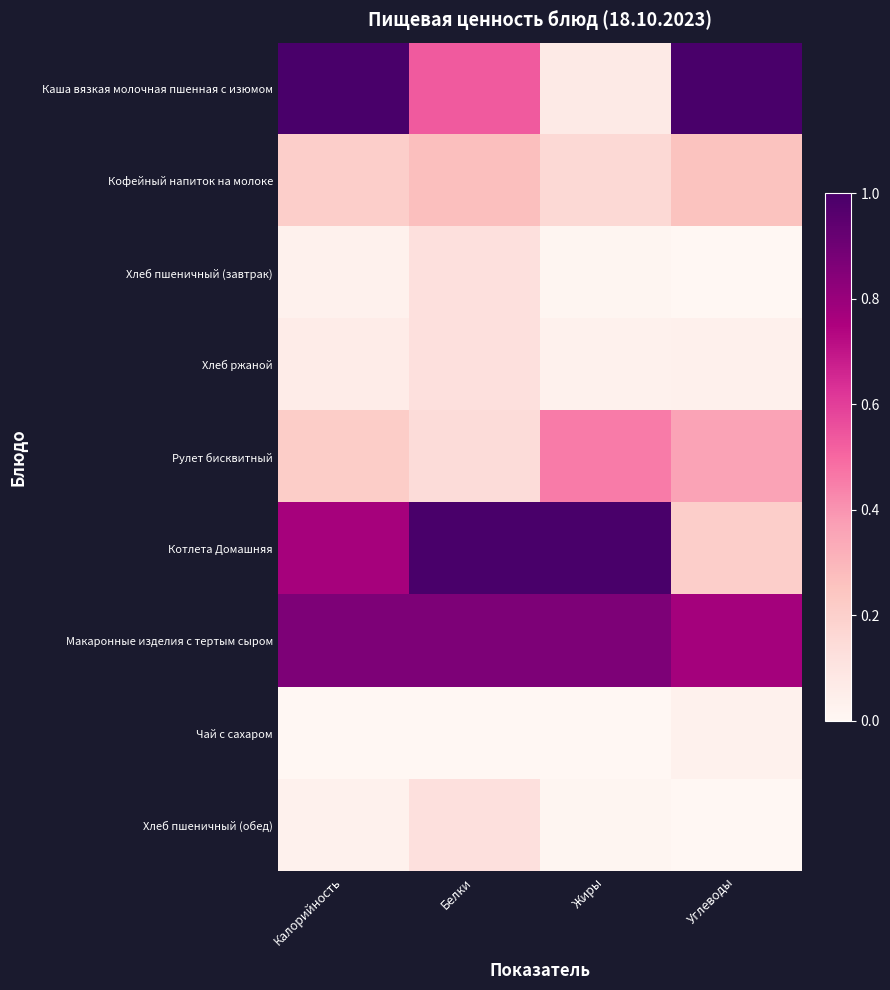

Rank the series at Жиры from lowest to highest value.

Чай с сахаром, Хлеб пшеничный (завтрак), Хлеб пшеничный (обед), Хлеб ржаной, Каша вязкая молочная пшенная с изюмом, Кофейный напиток на молоке, Рулет бисквитный, Макаронные изделия с тертым сыром, Котлета Домашняя